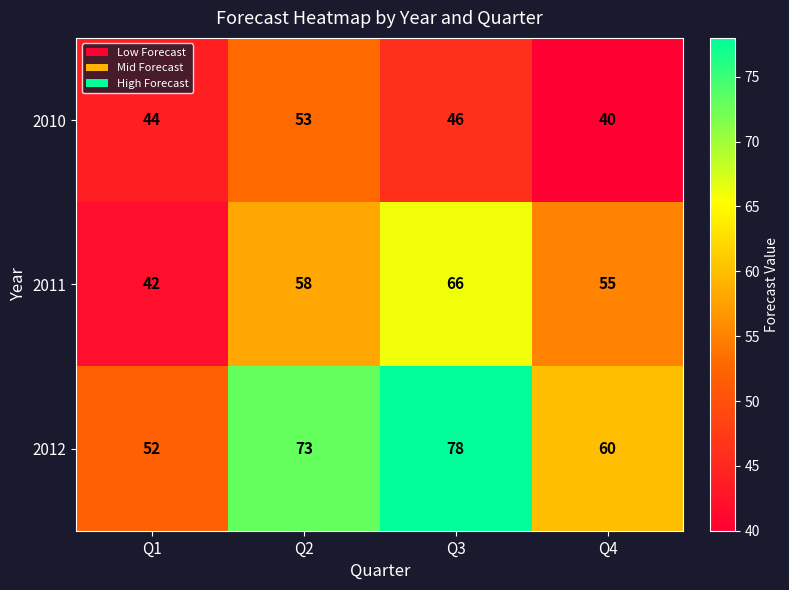

Which series changed the most between Q1 and Q4?

2011